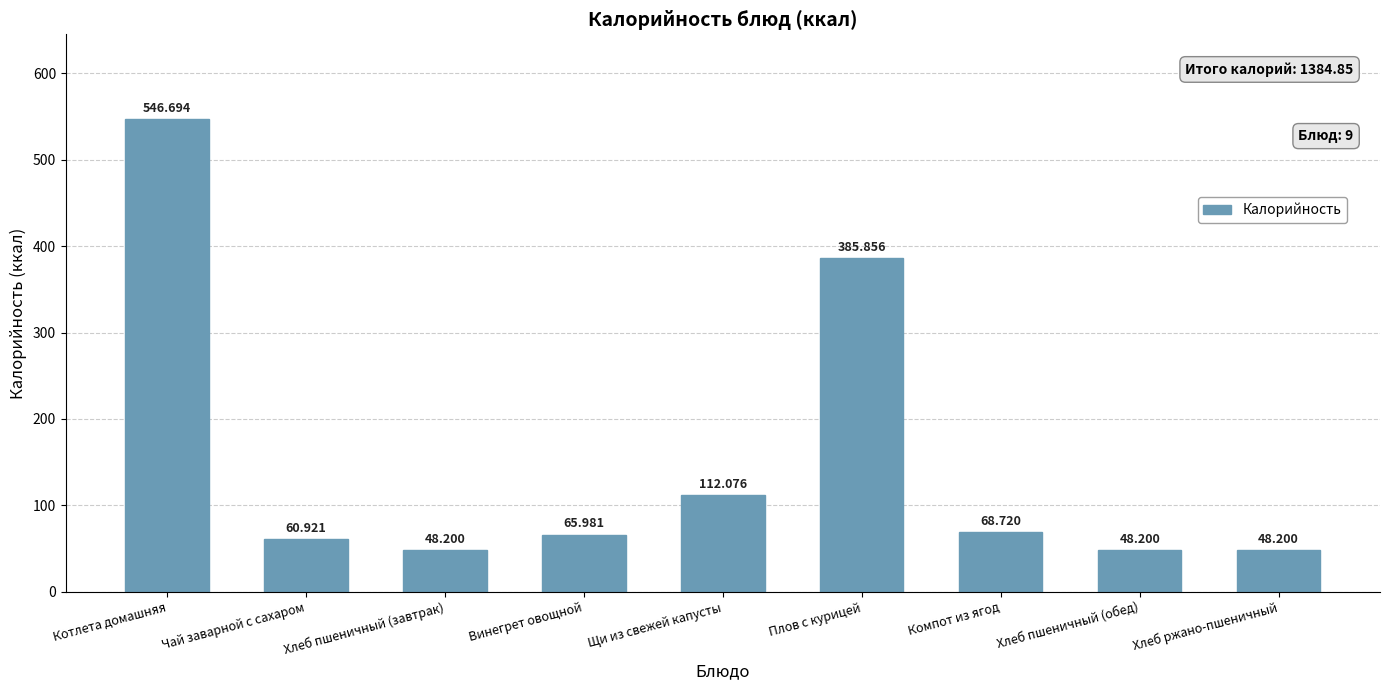

What is the ratio of the value at Котлета домашняя to the value at Хлеб пшеничный (обед)?

11.3